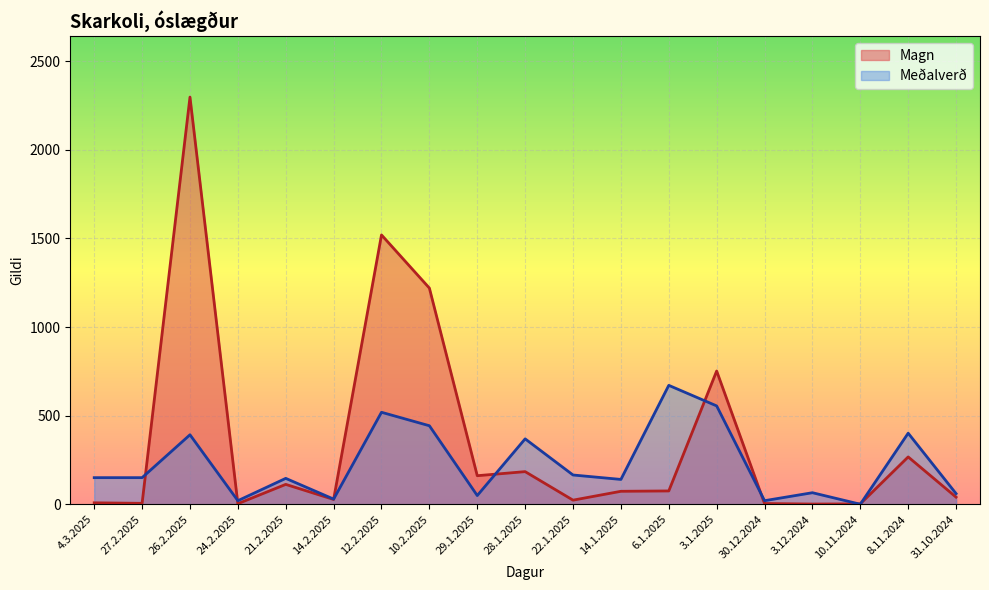

How many values in the Meðalverð series are below 150?

9